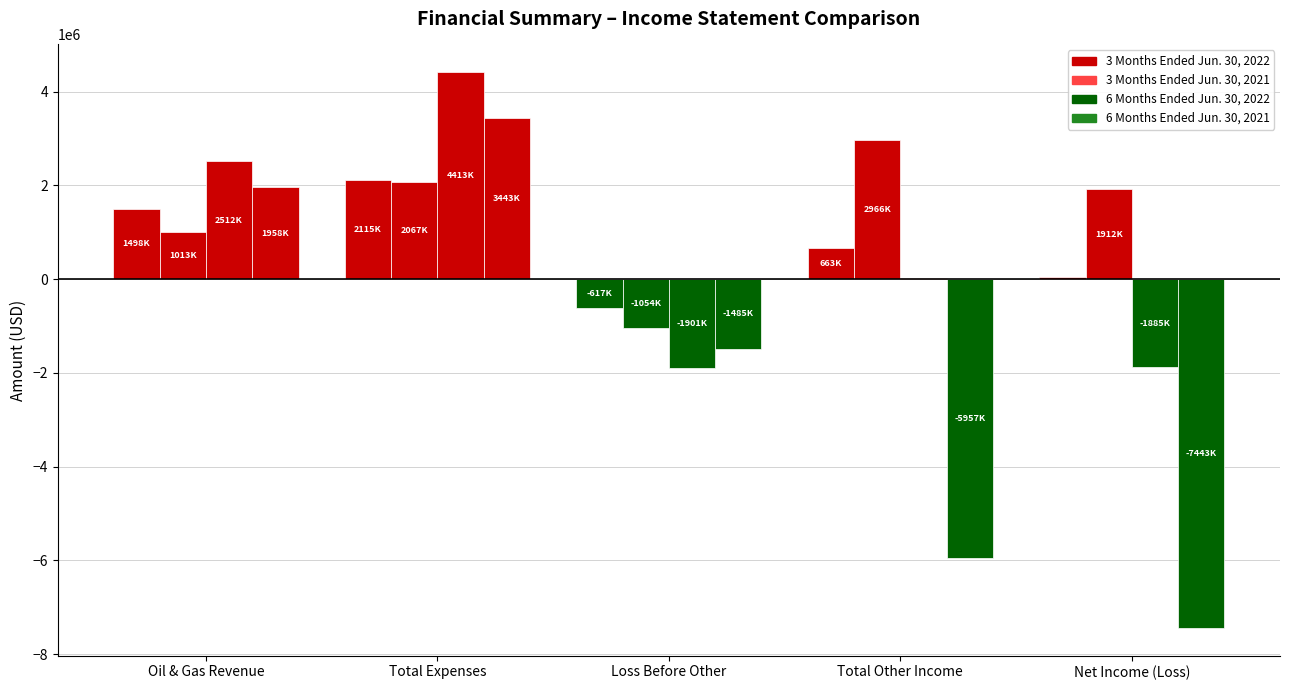

True or false: 3 Months Ended Jun. 30, 2021 has a value of 983560 at Net Income (Loss).

False